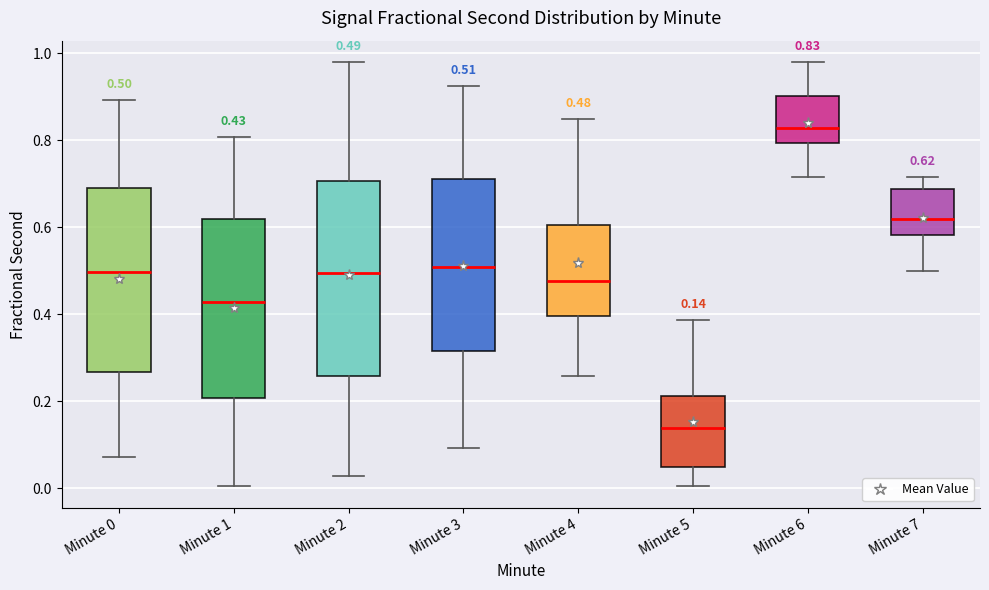

Which box's median line is the highest?

Minute 6